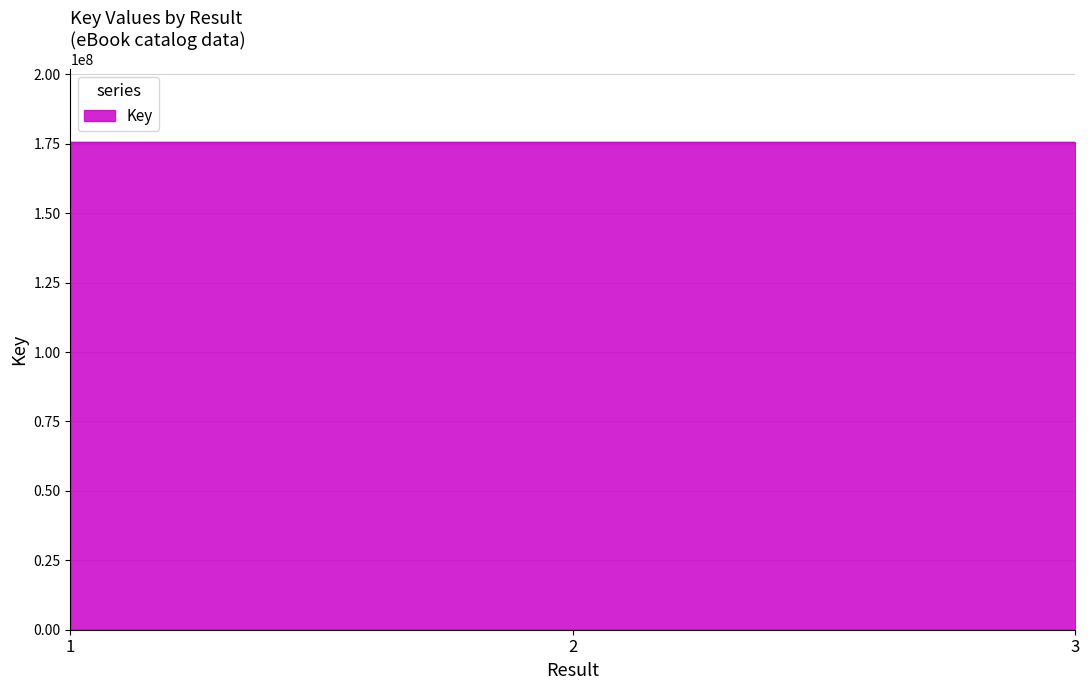

What is the greatest value displayed?

175574414